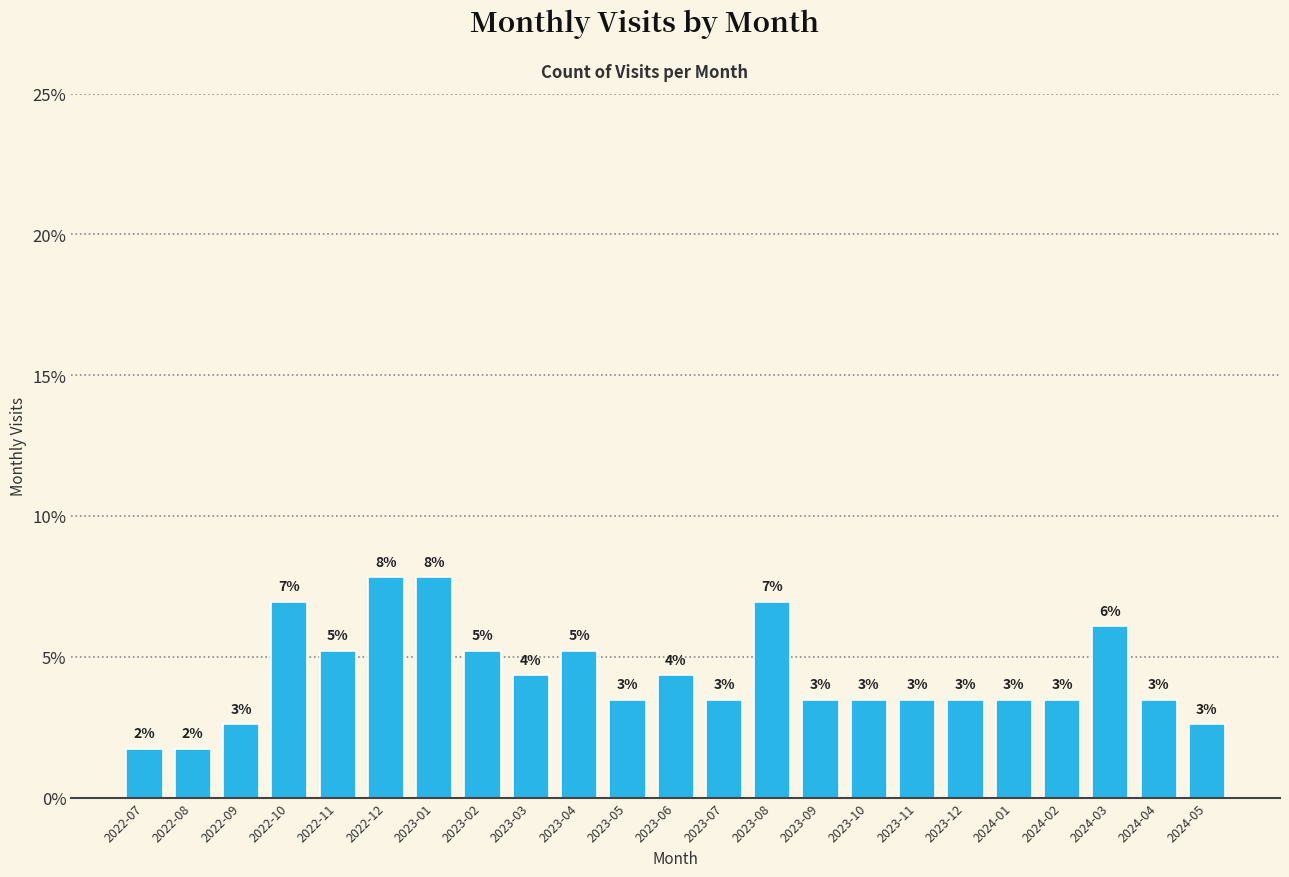

Are the bars horizontal?

No